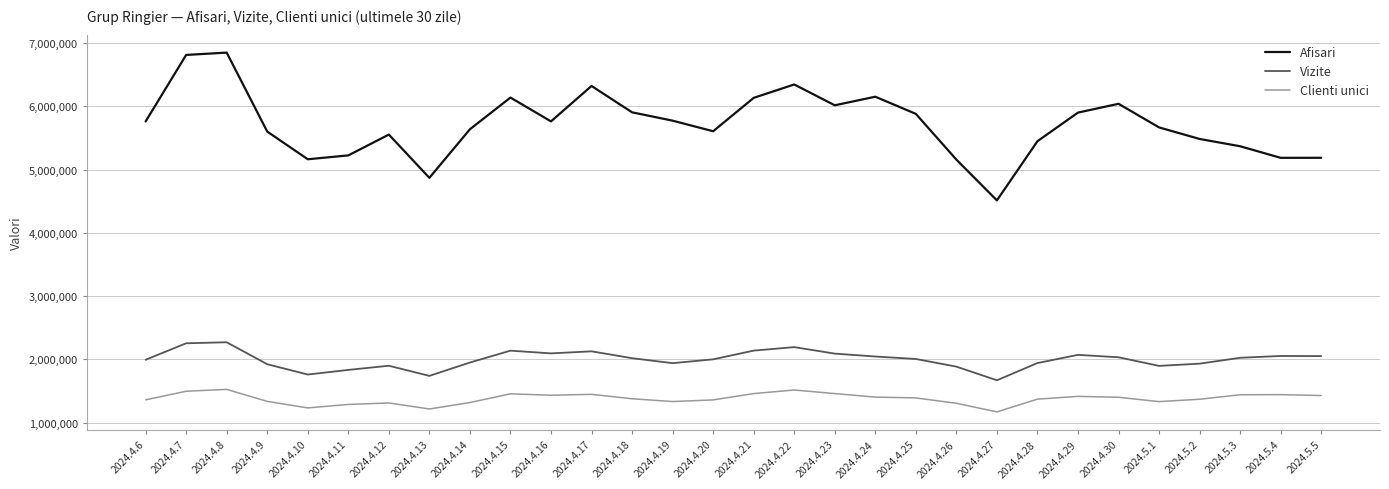

What is the difference between the highest and lowest values at 2024.4.15?

4684281